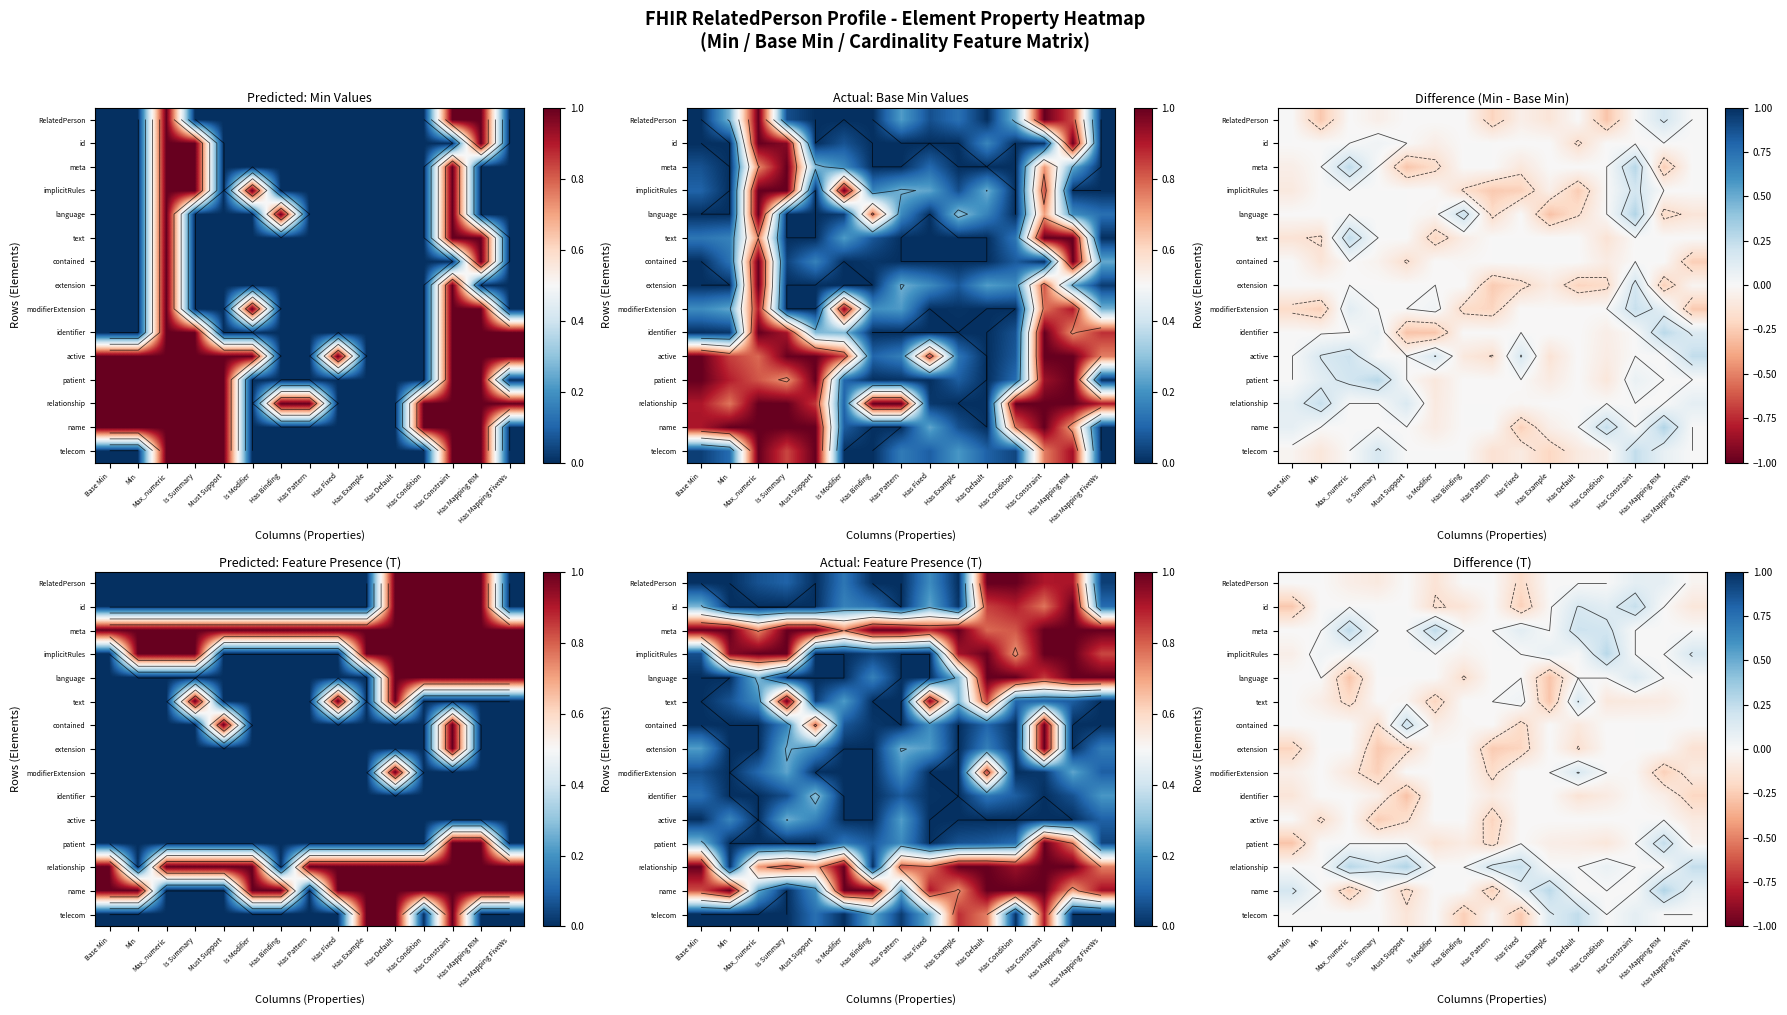

What is the sum of all modifierExtension values?

-0.8